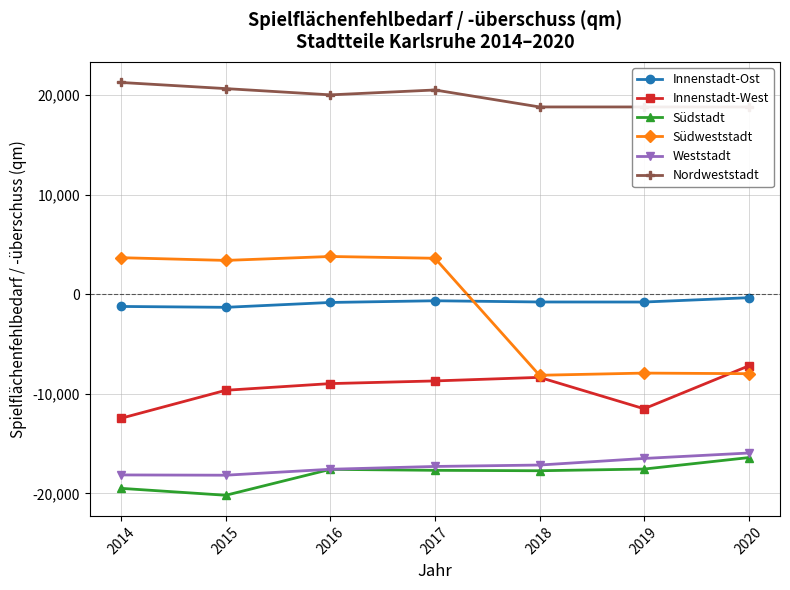

Reading left to right, list all the values displayed in this chart.

Innenstadt-Ost: 2014=-1230.0	2015=-1317.0	2016=-829.0	2017=-659.0	2018=-781.0	2019=-786.0	2020=-351.3
Innenstadt-West: 2014=-12453.0	2015=-9646.0	2016=-8976.0	2017=-8708.0	2018=-8350.0	2019=-11503.0	2020=-7201.2
Südstadt: 2014=-19495.0	2015=-20188.0	2016=-17586.0	2017=-17684.0	2018=-17726.0	2019=-17557.0	2020=-16407.3
Südweststadt: 2014=3665.0	2015=3393.0	2016=3787.0	2017=3608.0	2018=-8140.0	2019=-7921.0	2020=-7980.6
Weststadt: 2014=-18147.0	2015=-18174.0	2016=-17577.0	2017=-17296.0	2018=-17153.0	2019=-16492.0	2020=-15947.0
Nordweststadt: 2014=21258.0	2015=20643.0	2016=20015.0	2017=20505.0	2018=18801.0	2019=18801.0	2020=18801.0